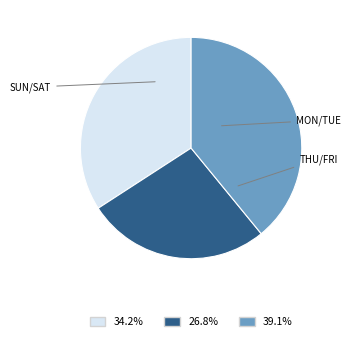

Does any single category account for the majority?

No